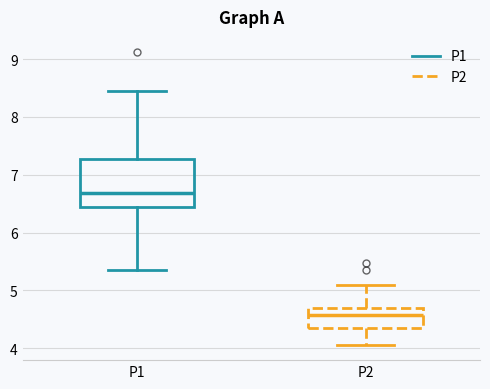

Which box is the tallest, from its lower edge to its upper edge?

P1